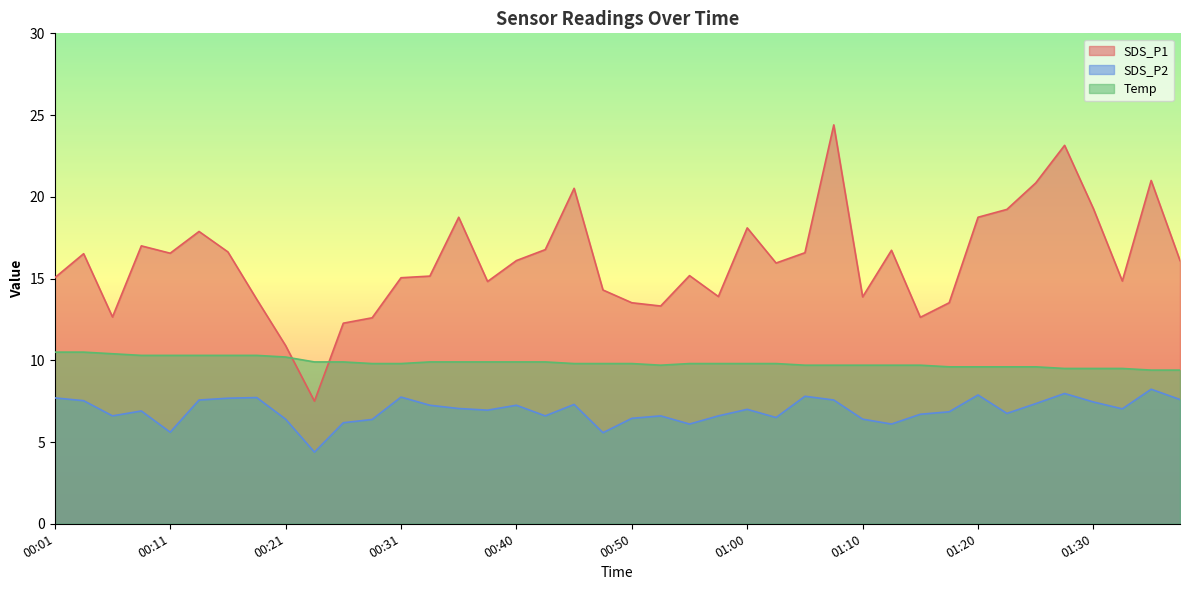

What position from the right is 00:33?

27